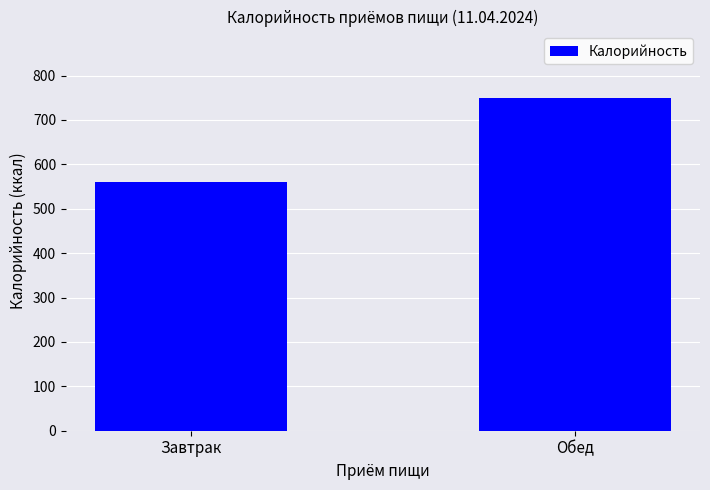

Rank the categories by value from lowest to highest.

Завтрак, Обед